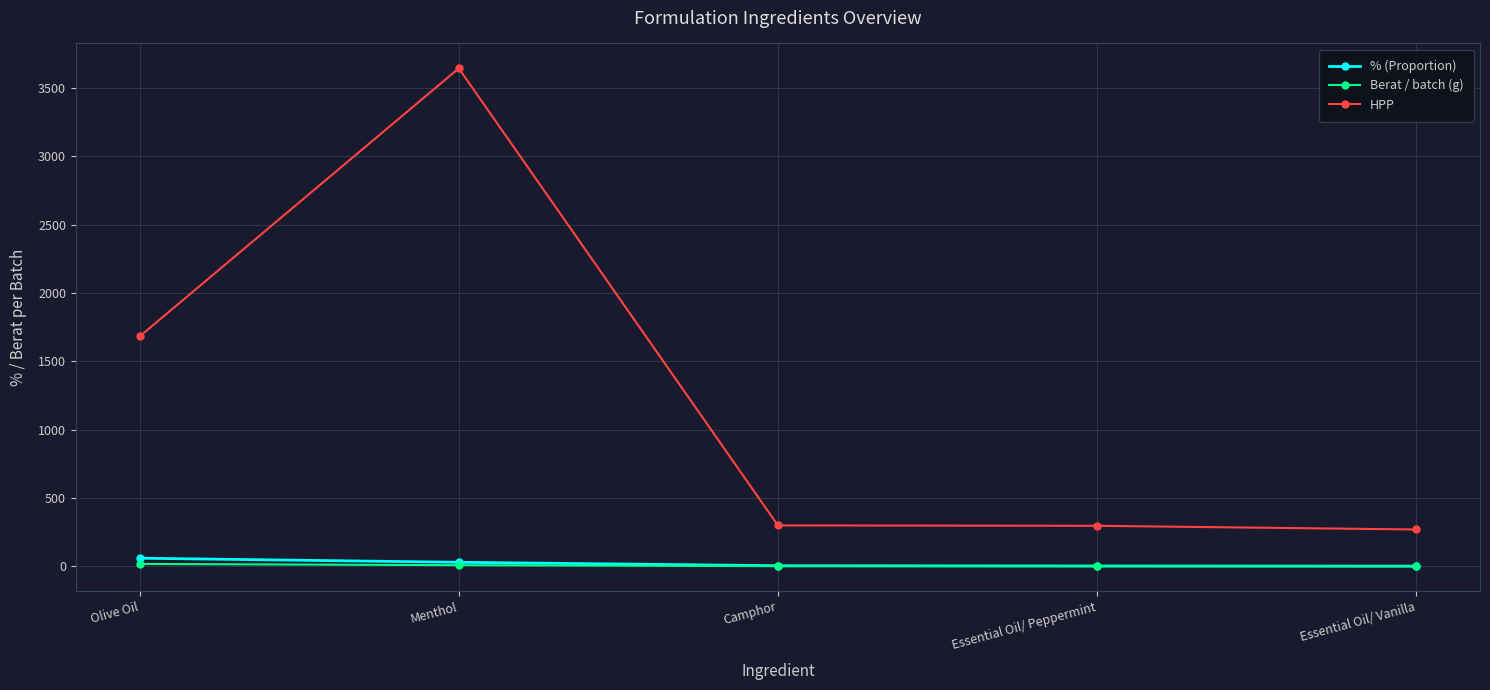

What is the total value across all series at Essential Oil/ Vanilla?

272.6